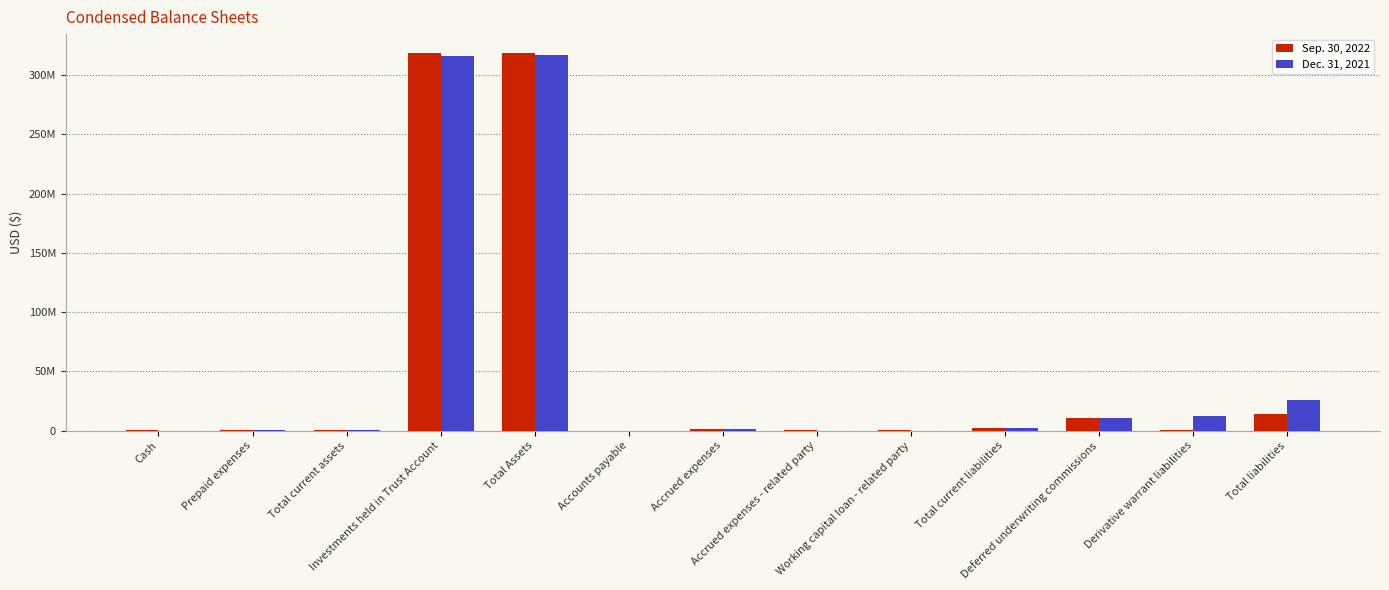

True or false: Dec. 31, 2021 has a value of 25499949 at Total liabilities.

True